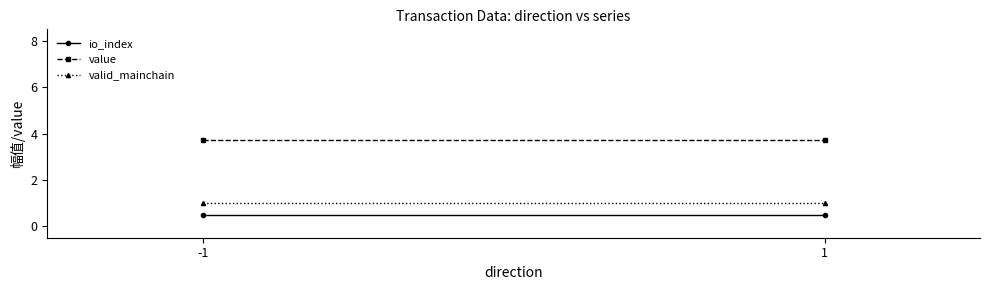

Rank the series at 1 from lowest to highest value.

io_index, valid_mainchain, value